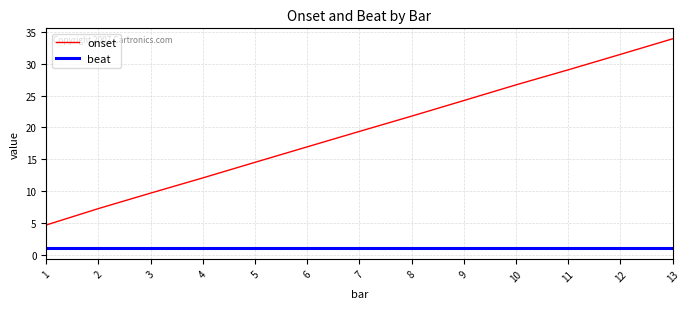

Rank the series by their average value, from lowest to highest.

beat, onset